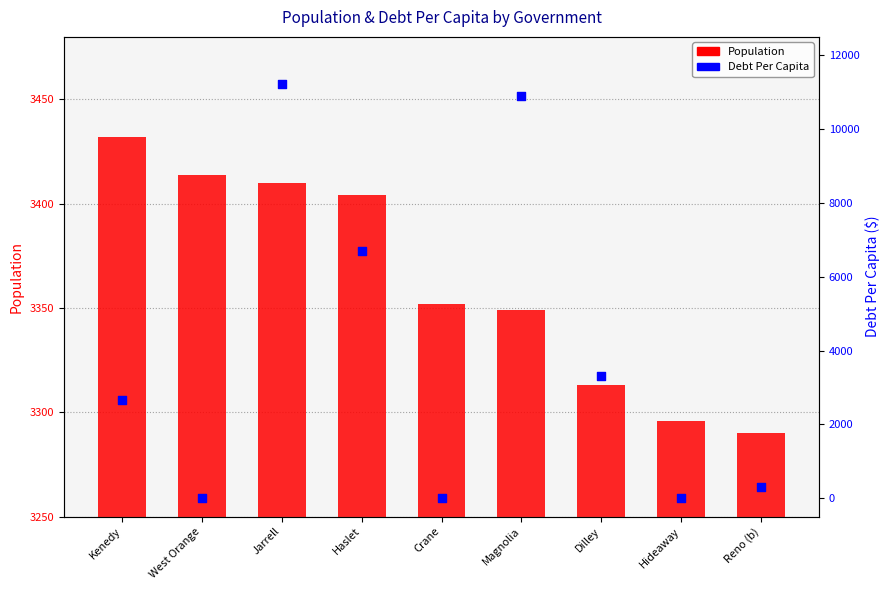

What are all the series names shown in the legend?

Population, Debt Per Capita